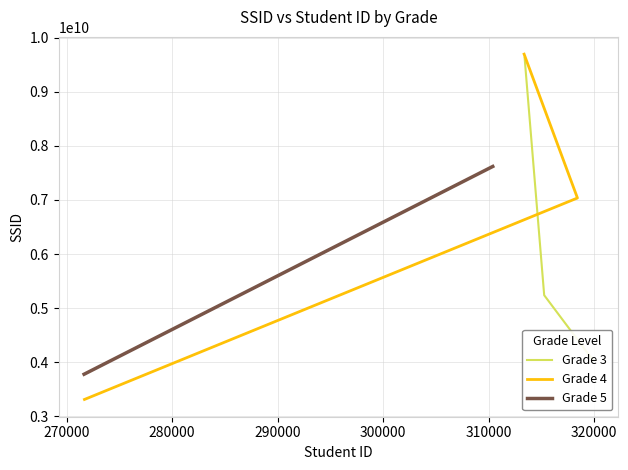

At how many categories does at least one series exceed 8151298026?

1